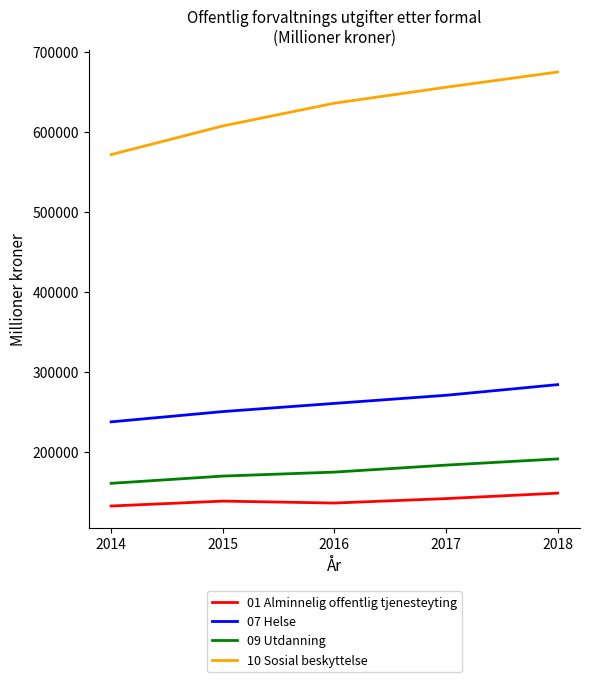

In 01 Alminnelig offentlig tjenesteyting, how many points are higher than both neighbors (excluding endpoints)?

1